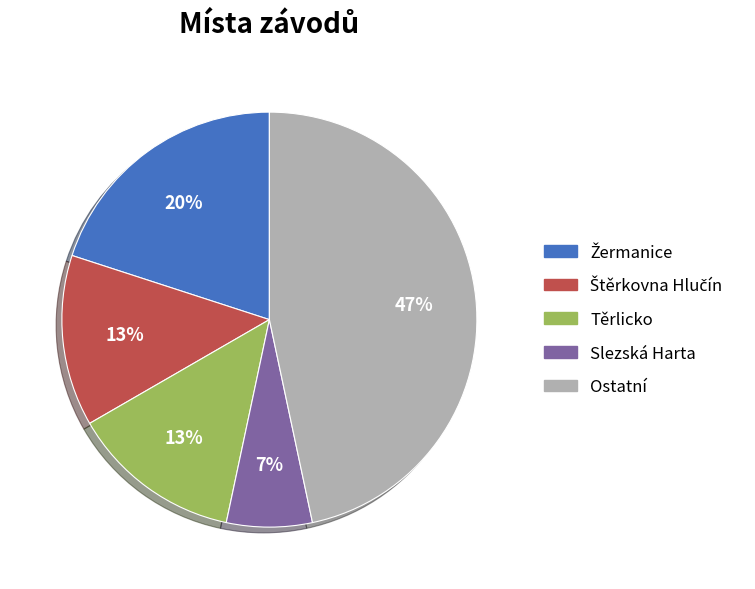

Between Těrlicko and Slezská Harta, which is larger?

Těrlicko